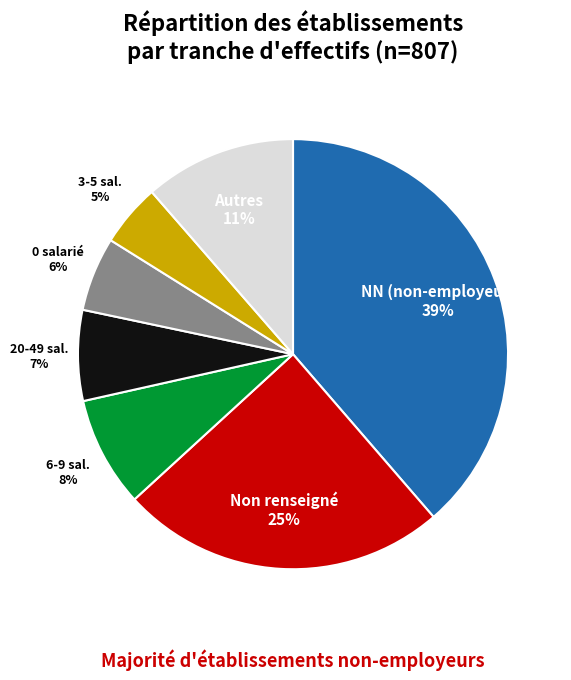

Is there a majority slice in this chart?

No